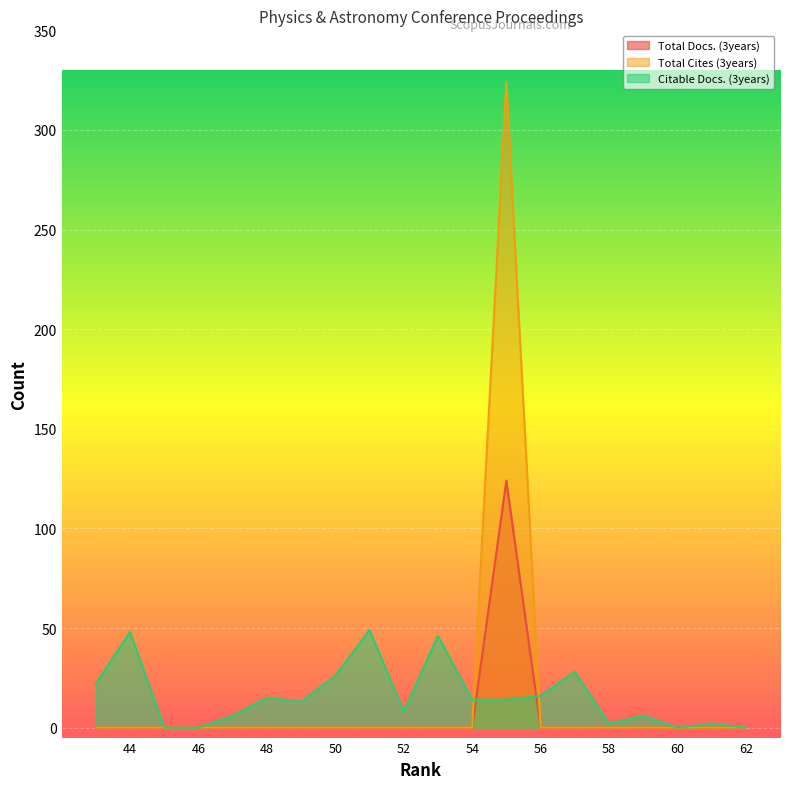

Between 50 and 55, which is larger?

55